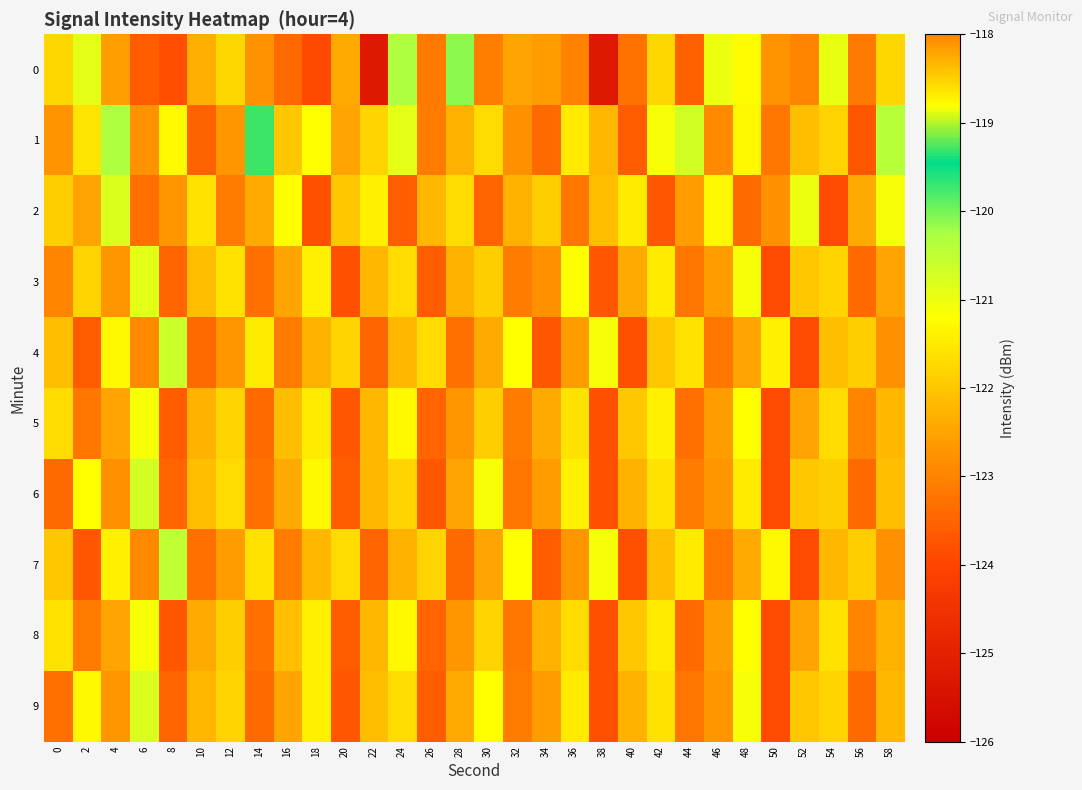

Rank the series at 22 from highest to lowest value.

2, 1, 9, 3, 5, 6, 8, 4, 7, 0